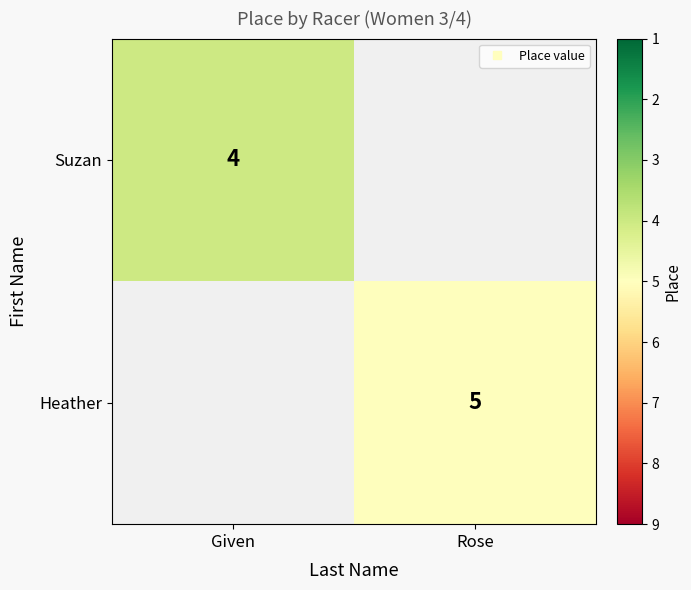

List the labels in order of Heather value, largest first.

Given, Rose